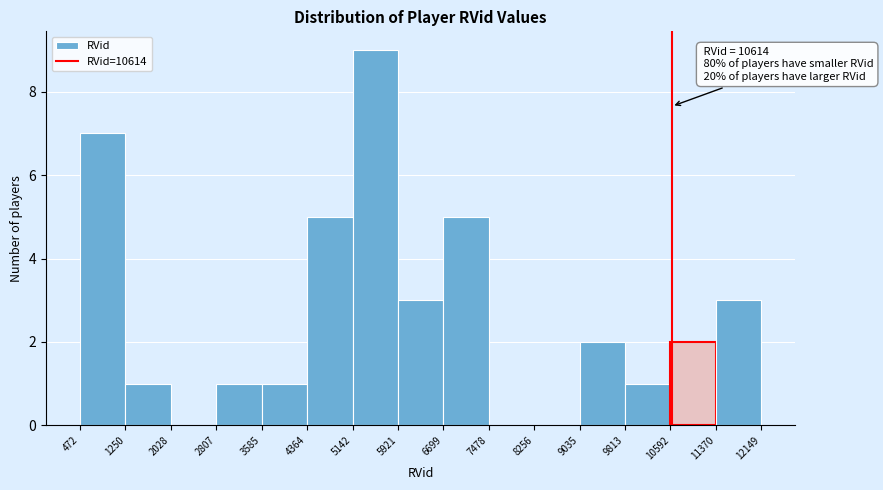

Which range on the x-axis has the tallest bar?

5142 to 5921